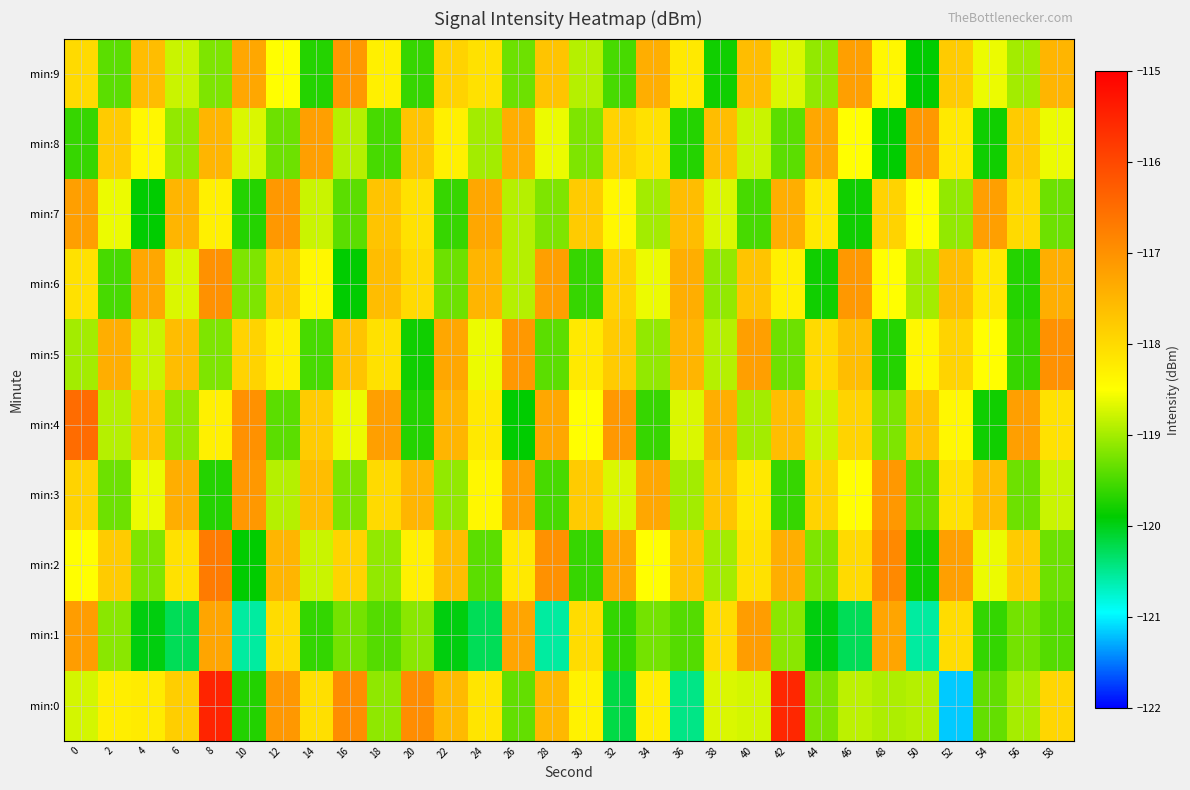

Reading right to left, extract all data points from this chart.

min:0: 58=-117.9	56=-119.0	54=-119.4	52=-121.2	50=-118.9	48=-118.9	46=-118.9	44=-119.2	42=-115.6	40=-118.7	38=-118.7	36=-120.4	34=-118.3	32=-120.2	30=-118.3	28=-117.5	26=-119.4	24=-118.2	22=-117.6	20=-116.9	18=-119.1	16=-116.9	14=-118.1	12=-117.1	10=-119.7	8=-115.5	6=-117.8	4=-118.2	2=-118.3	0=-118.7
min:1: 58=-119.4	56=-119.3	54=-119.6	52=-118.0	50=-120.6	48=-117.3	46=-120.3	44=-120.0	42=-119.1	40=-117.2	38=-118.0	36=-119.4	34=-119.3	32=-119.6	30=-118.0	28=-120.6	26=-117.3	24=-120.3	22=-120.0	20=-119.1	18=-119.4	16=-119.3	14=-119.6	12=-118.0	10=-120.6	8=-117.3	6=-120.3	4=-120.0	2=-119.1	0=-117.2
min:2: 58=-119.3	56=-117.8	54=-118.6	52=-117.2	50=-119.8	48=-116.9	46=-118.0	44=-119.2	42=-117.4	40=-118.1	38=-119.0	36=-117.7	34=-118.5	32=-117.3	30=-119.6	28=-117.0	26=-118.2	24=-119.4	22=-117.6	20=-118.3	18=-119.1	16=-117.9	14=-118.8	12=-117.5	10=-119.9	8=-116.7	6=-118.1	4=-119.2	2=-117.8	0=-118.5
min:3: 58=-118.8	56=-119.3	54=-117.6	52=-118.1	50=-119.4	48=-117.1	46=-118.5	44=-117.9	42=-119.6	40=-118.2	38=-117.7	36=-119.0	34=-117.3	32=-118.7	30=-117.8	28=-119.5	26=-117.2	24=-118.4	22=-119.1	20=-117.5	18=-118.0	16=-119.2	14=-117.6	12=-118.9	10=-117.1	8=-119.7	6=-117.4	4=-118.6	2=-119.3	0=-117.9
min:4: 58=-118.1	56=-117.2	54=-119.8	52=-118.4	50=-117.7	48=-119.2	46=-117.9	44=-118.8	42=-117.6	40=-119.0	38=-117.4	36=-118.7	34=-119.6	32=-117.1	30=-118.5	28=-117.3	26=-119.9	24=-118.2	22=-117.5	20=-119.7	18=-117.2	16=-118.6	14=-117.8	12=-119.4	10=-117.0	8=-118.3	6=-119.1	4=-117.7	2=-118.9	0=-116.5
min:5: 58=-117.0	56=-119.6	54=-118.5	52=-117.9	50=-118.4	48=-119.7	46=-117.6	44=-118.0	42=-119.3	40=-117.2	38=-118.9	36=-117.5	34=-119.1	32=-117.8	30=-118.2	28=-119.4	26=-117.1	24=-118.6	22=-117.3	20=-119.8	18=-118.1	16=-117.7	14=-119.5	12=-118.3	10=-117.9	8=-119.2	6=-117.6	4=-118.8	2=-117.4	0=-119.0
min:6: 58=-117.4	56=-119.7	54=-118.2	52=-117.6	50=-119.0	48=-118.5	46=-117.1	44=-119.8	42=-118.3	40=-117.7	38=-119.1	36=-117.4	34=-118.6	32=-117.9	30=-119.6	28=-117.2	26=-118.9	24=-117.5	22=-119.3	20=-118.0	18=-117.6	16=-119.9	14=-118.4	12=-117.8	10=-119.2	8=-117.0	6=-118.7	4=-117.3	2=-119.5	0=-118.1
min:7: 58=-119.3	56=-118.0	54=-117.2	52=-119.1	50=-118.5	48=-117.9	46=-119.8	44=-118.2	42=-117.4	40=-119.5	38=-118.7	36=-117.6	34=-119.0	32=-118.4	30=-117.8	28=-119.2	26=-118.9	24=-117.3	22=-119.6	20=-118.1	18=-117.7	16=-119.4	14=-118.8	12=-117.1	10=-119.7	8=-118.3	6=-117.5	4=-119.9	2=-118.6	0=-117.2
min:8: 58=-118.6	56=-117.8	54=-119.8	52=-118.2	50=-117.1	48=-119.9	46=-118.5	44=-117.3	42=-119.4	40=-118.8	38=-117.6	36=-119.7	34=-118.1	32=-117.9	30=-119.2	28=-118.6	26=-117.4	24=-119.0	22=-118.3	20=-117.7	18=-119.5	16=-118.9	14=-117.2	12=-119.3	10=-118.7	8=-117.5	6=-119.1	4=-118.4	2=-117.8	0=-119.6
min:9: 58=-117.5	56=-119.0	54=-118.6	52=-117.8	50=-119.9	48=-118.4	46=-117.2	44=-119.1	42=-118.7	40=-117.6	38=-119.8	36=-118.2	34=-117.4	32=-119.5	30=-118.9	28=-117.7	26=-119.3	24=-118.1	22=-117.9	20=-119.6	18=-118.3	16=-117.1	14=-119.7	12=-118.5	10=-117.3	8=-119.2	6=-118.8	4=-117.6	2=-119.4	0=-118.0